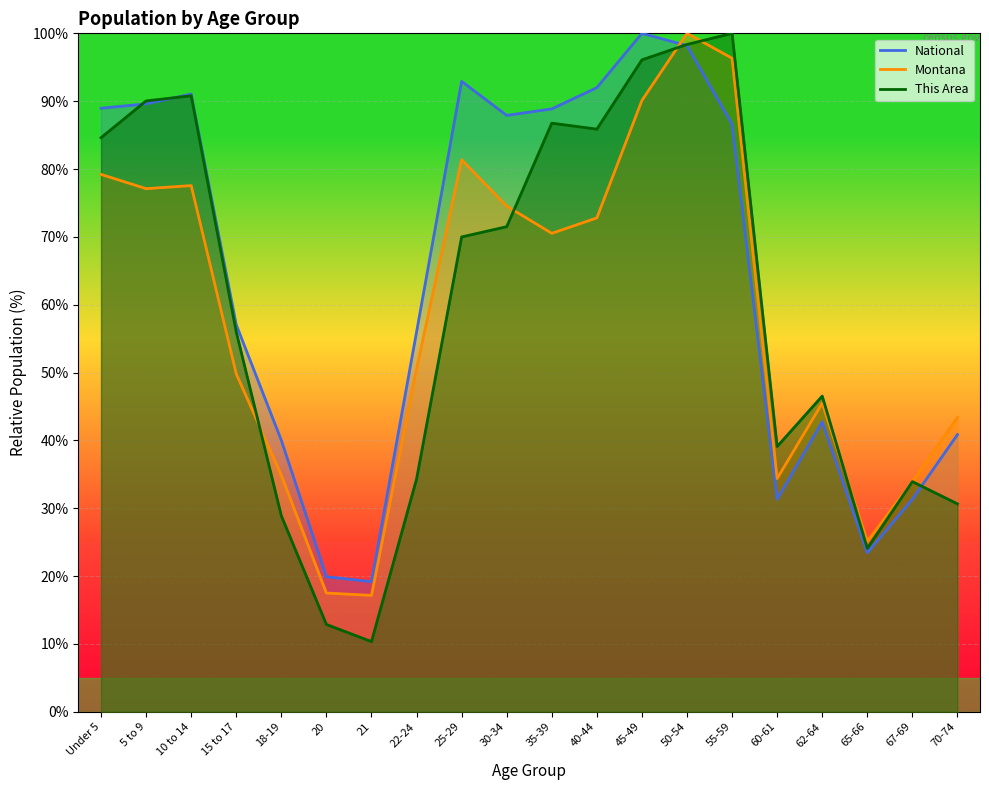

True or false: Montana has more than 0 interior local peaks.

True